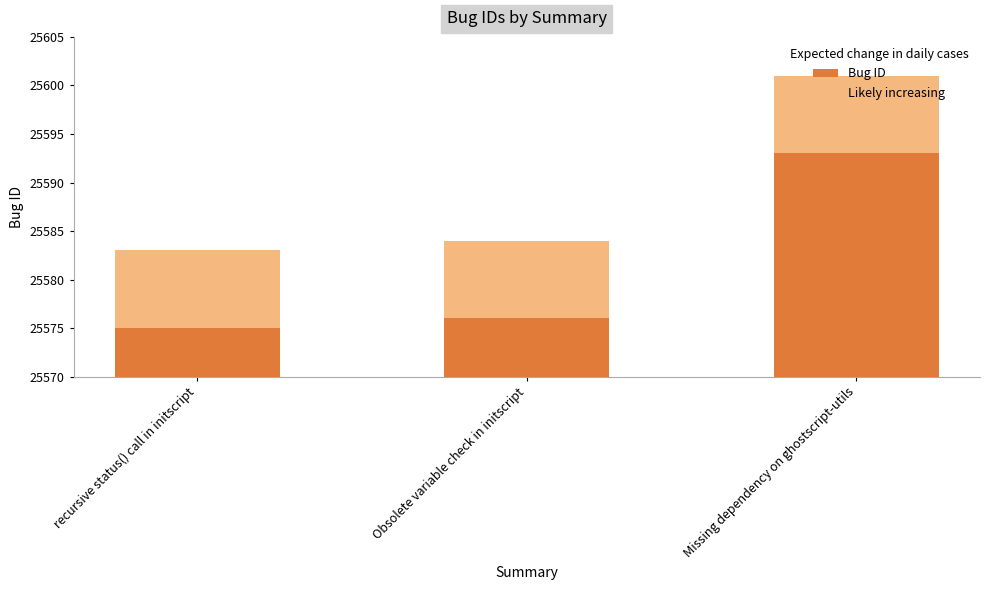

How many groups of bars are there?

3